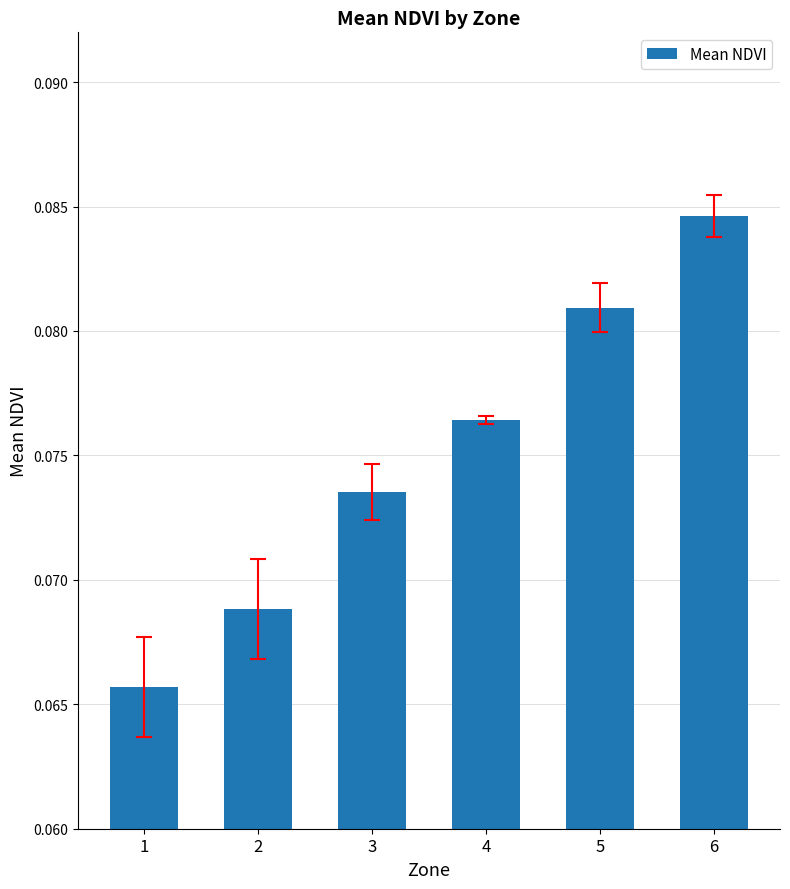

Is it true that the value at 2 is 0.0?

False